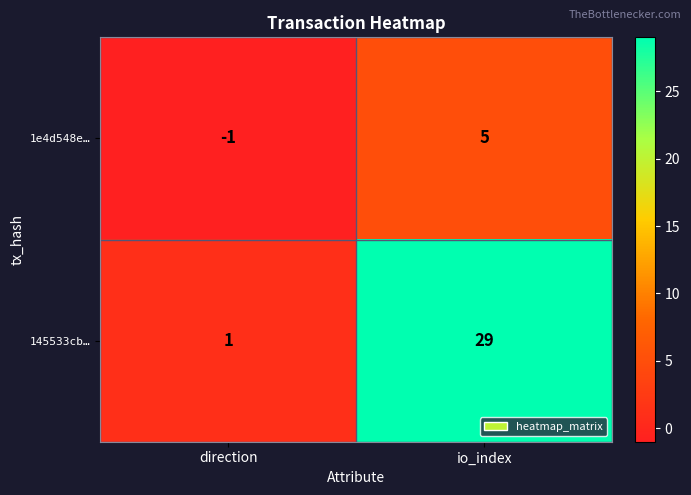

What is the sum of the 1e4d548e… values at direction and io_index?

4